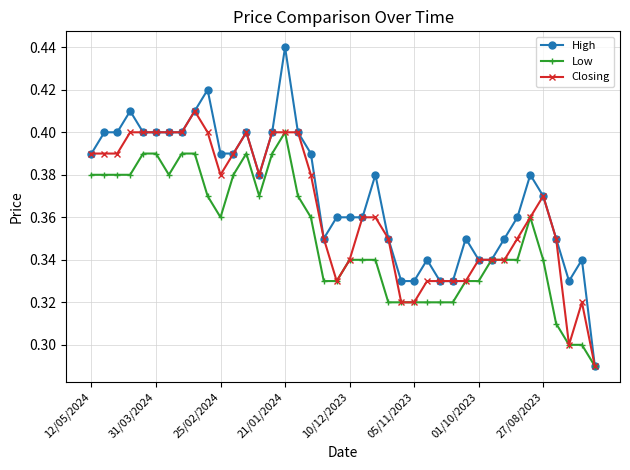

List the series in order of their overall mean, lowest first.

Low, Closing, High